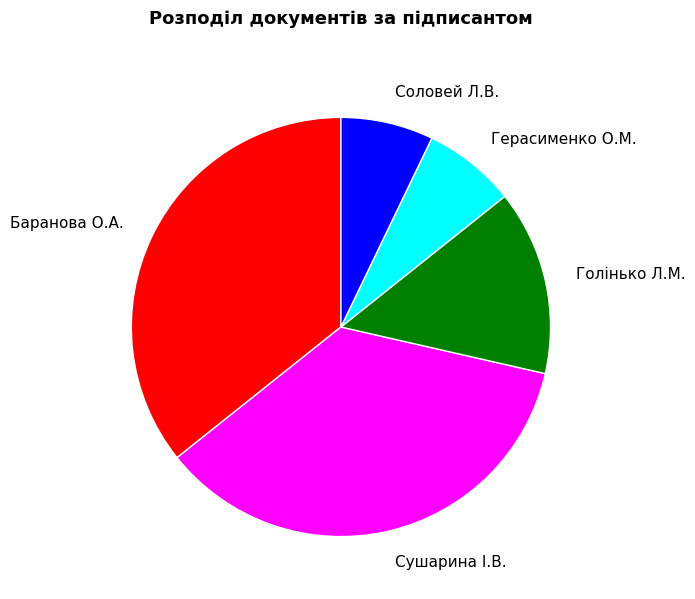

How many segments does this pie chart have?

5